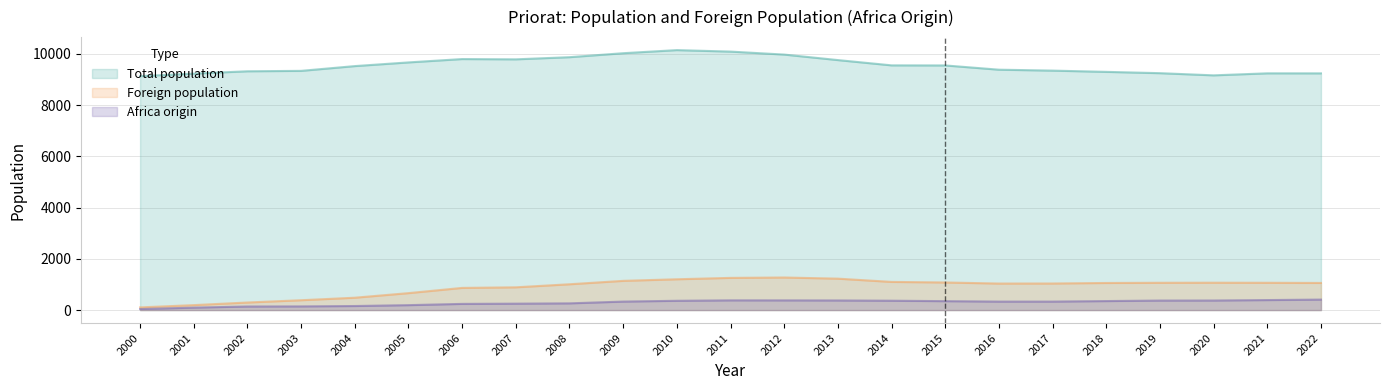

True or false: Total population and Africa origin intersect in this chart.

False